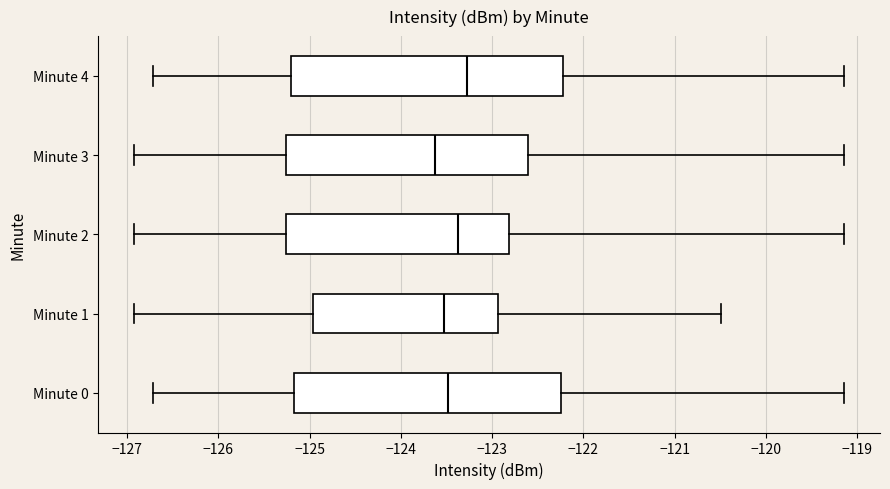

Where does the median line of the box for Minute 1 sit on the x-axis? The values are not printed on the chart, so give them approximately, as read against the axis.

-123.5